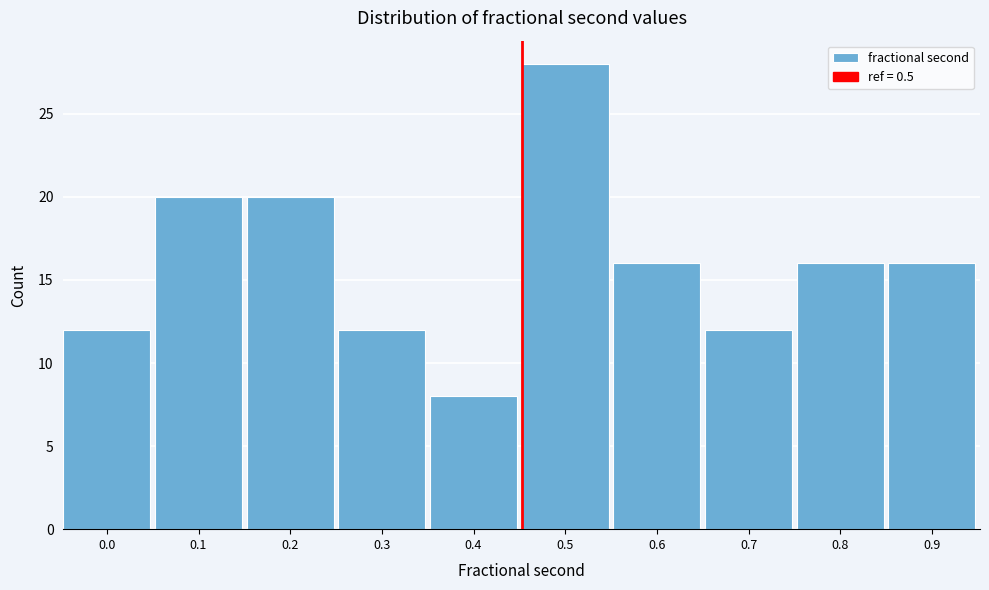

Reading left to right, what are all the values shown in this chart?

12	20	20	12	8	28	16	12	16	16